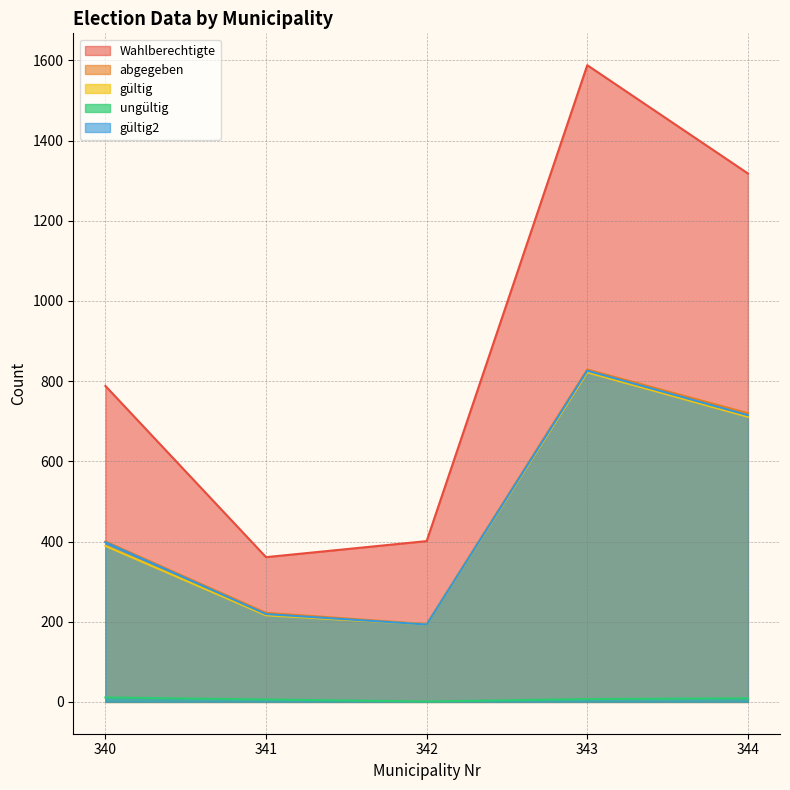

How many interior local valleys does the Wahlberechtigte series have?

1